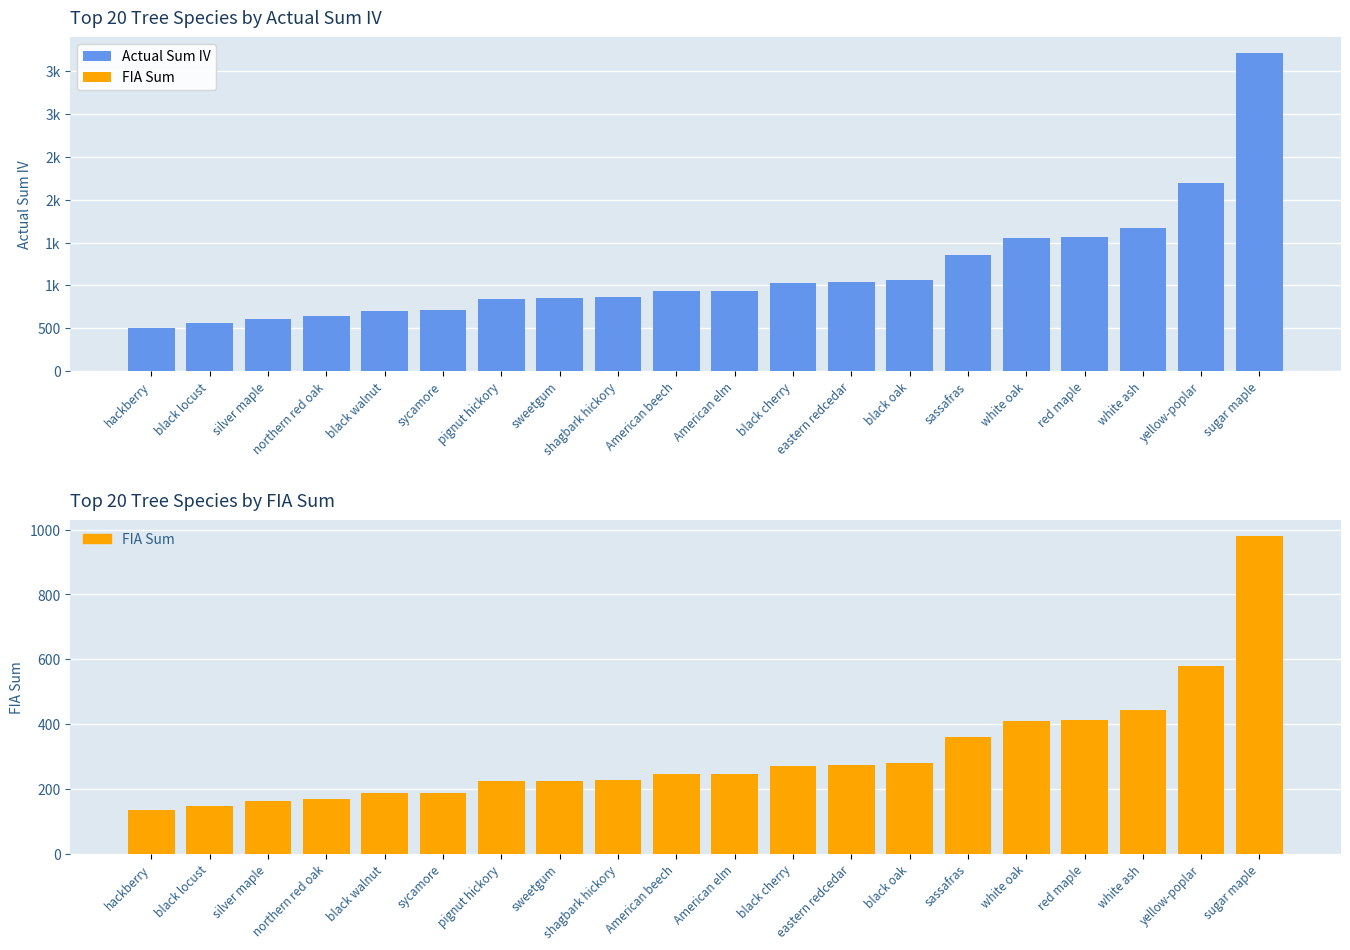

Rank the categories by Actual Sum IV value from highest to lowest.

sugar maple, yellow-poplar, white ash, red maple, white oak, sassafras, black oak, eastern redcedar, black cherry, American elm, American beech, shagbark hickory, sweetgum, pignut hickory, sycamore, black walnut, northern red oak, silver maple, black locust, hackberry